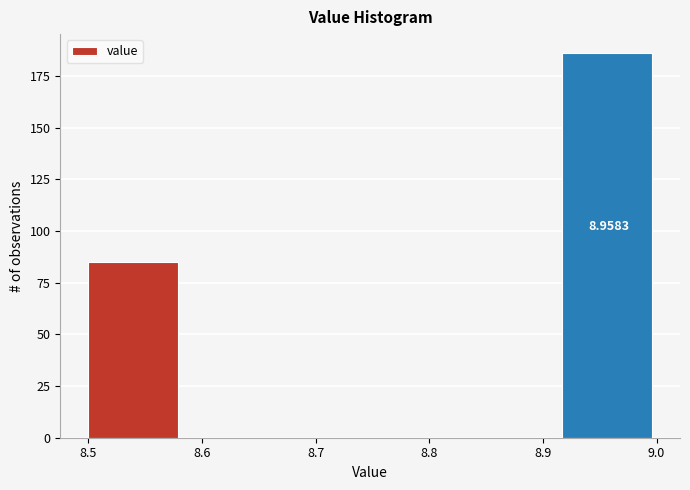

Which range on the x-axis has the tallest bar?

8.92 to 9.00